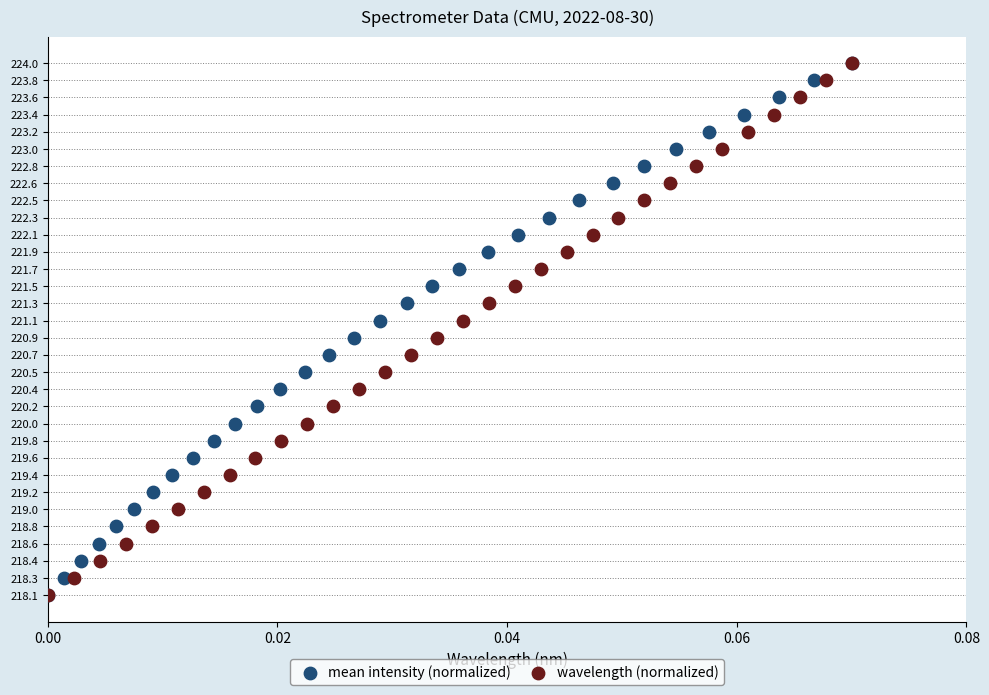

What are all the series names shown in the legend?

mean intensity (normalized), wavelength (normalized)